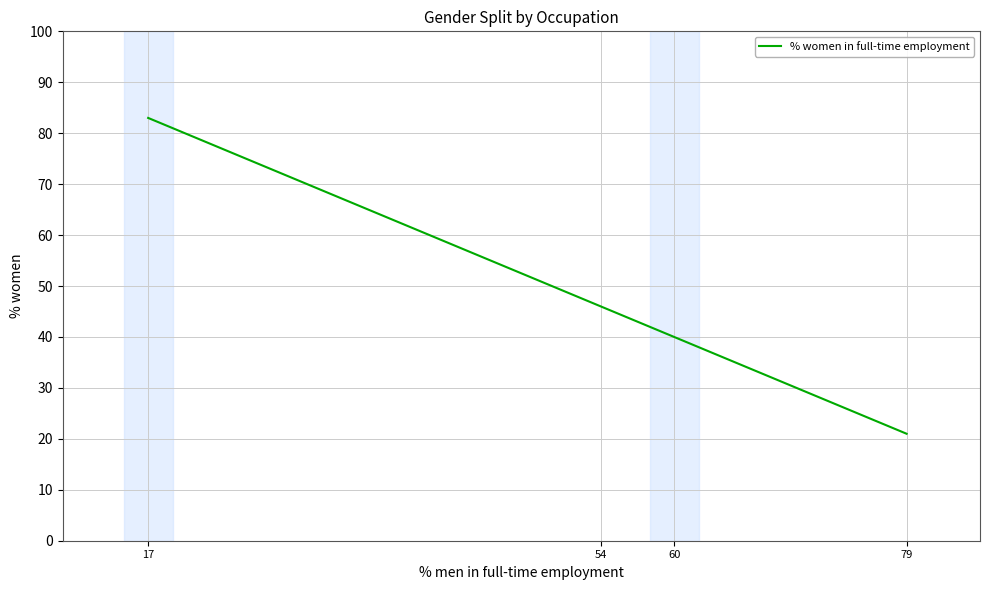

What position from the left is 79?

4